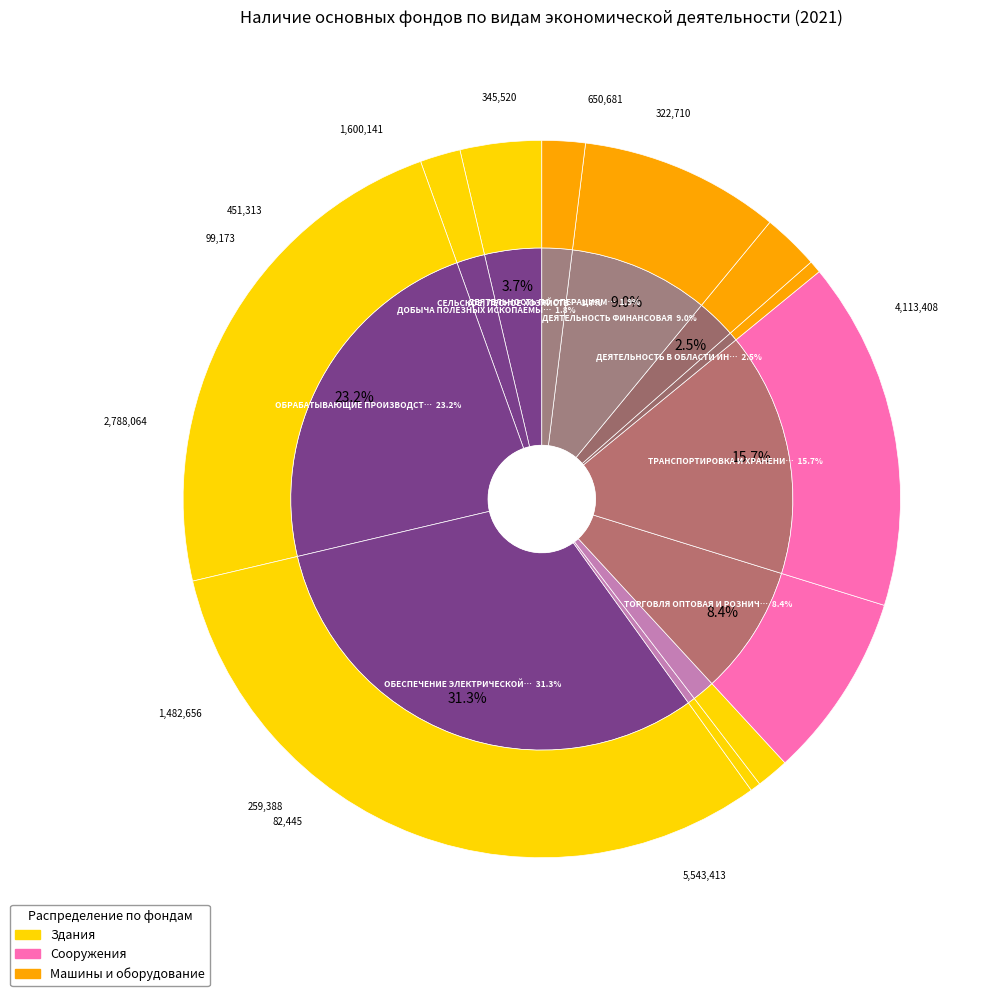

Count the number of slices in the pie.

12